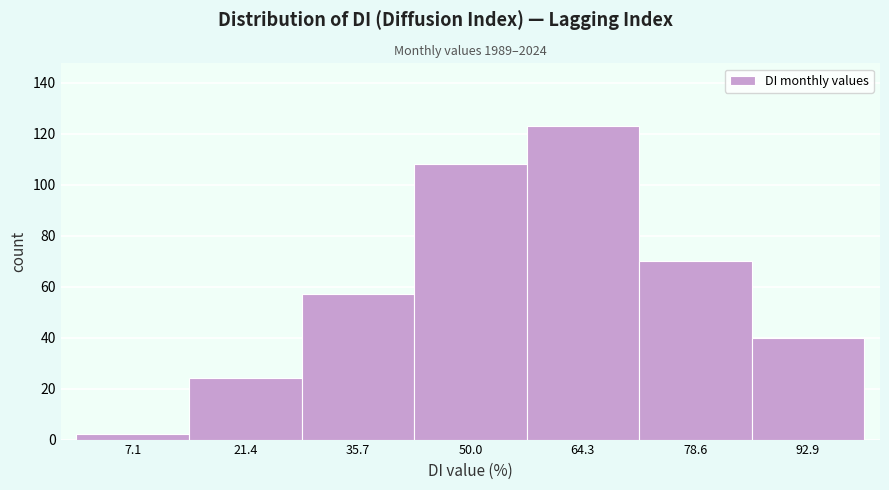

What is the height of the bar covering 86 to 100 on the x-axis? Neither the bar edges nor the heights are printed on the chart, so give them approximately, as read against the axes.

40